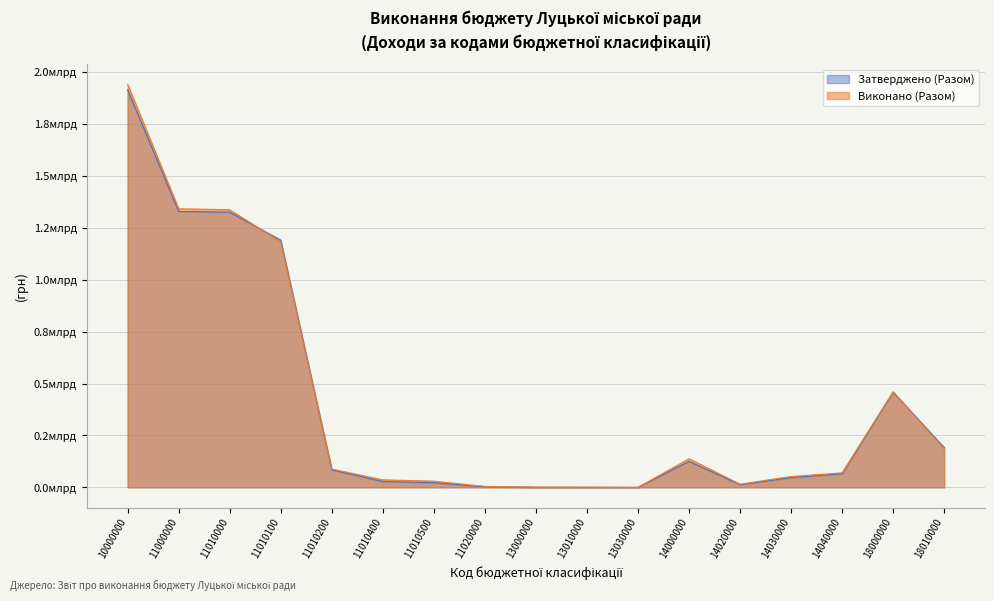

Reading left to right, extract all data points from this chart.

Затверджено (Разом): 10000000=1915511062.0	11000000=1329404362.0	11010000=1326308362.0	11010100=1191458362.0	11010200=84200000.0	11010400=28150000.0	11010500=22500000.0	11020000=3096000.0	13000000=691500.0	13010000=544500.0	13030000=147000.0	14000000=125427500.0	14020000=13000000.0	14030000=47000000.0	14040000=65427500.0	18000000=458921700.0	18010000=192113700.0
Виконано (Разом): 10000000=1942582537.3	11000000=1342562439.5	11010000=1337903515.3	11010100=1182986376.0	11010200=88522136.7	11010400=36379459.8	11010500=30015542.8	11020000=4658924.1	13000000=887534.8	13010000=795336.9	13030000=92197.9	14000000=138056878.7	14020000=15463890.8	14030000=52540198.4	14040000=70052789.5	18000000=460050693.1	18010000=185994448.2